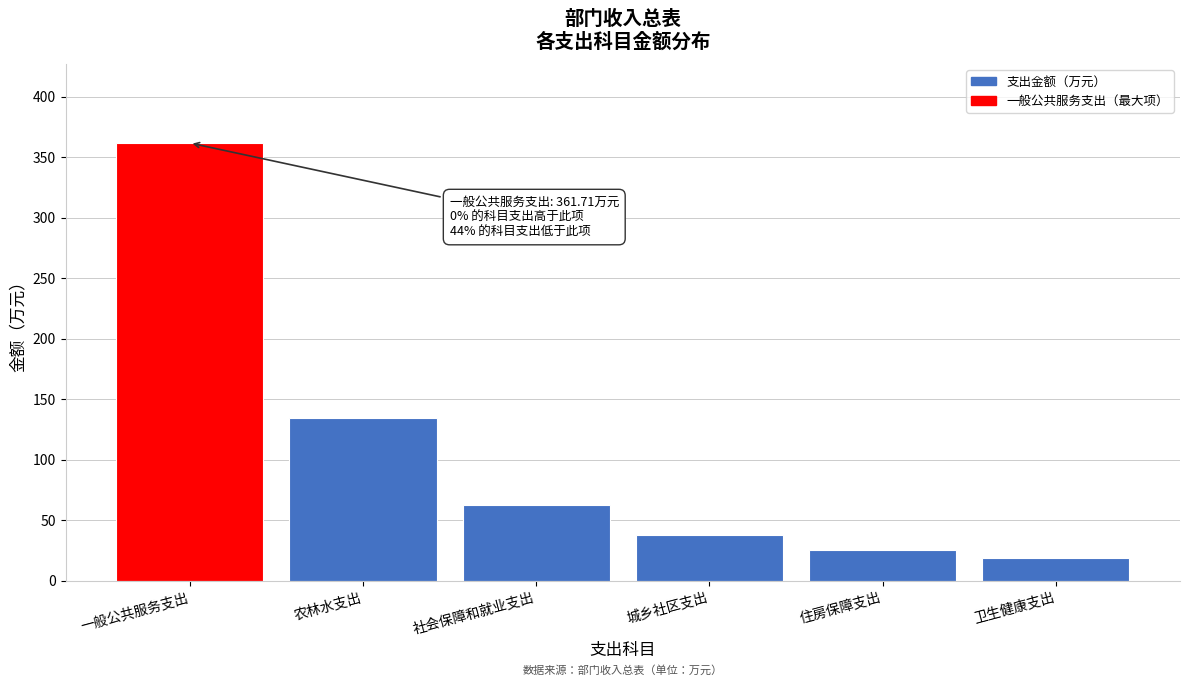

Reading right to left, what are all the values shown in this chart?

19.2	25.4	38.0	62.4	134.4	361.7